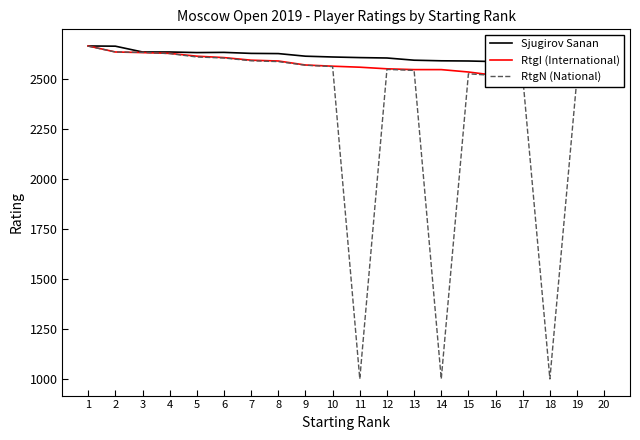

Which category has the highest value in the Sjugirov Sanan series?

1